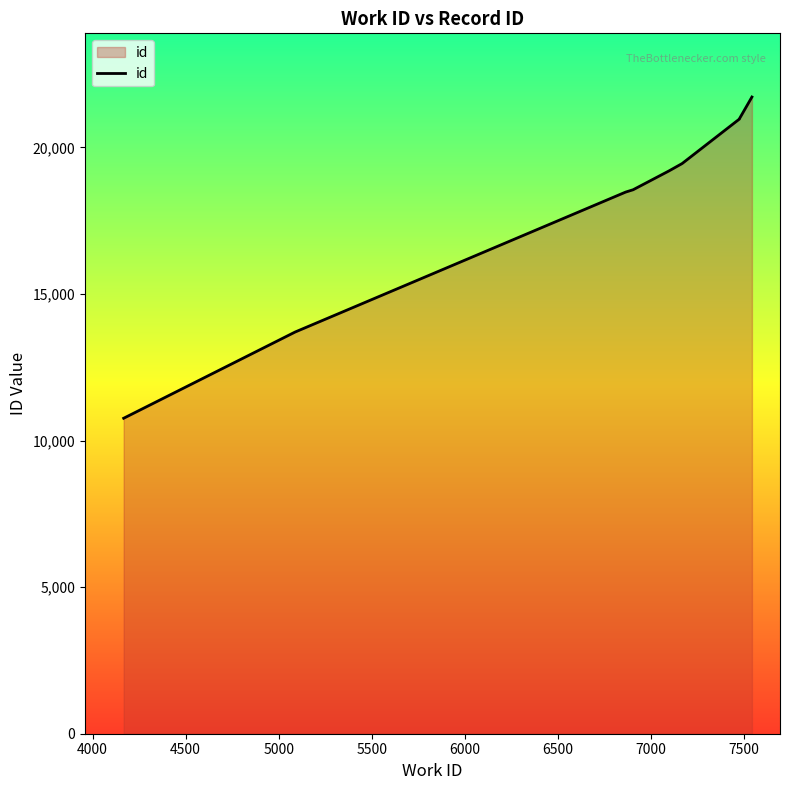

What is the smallest value displayed?

10761